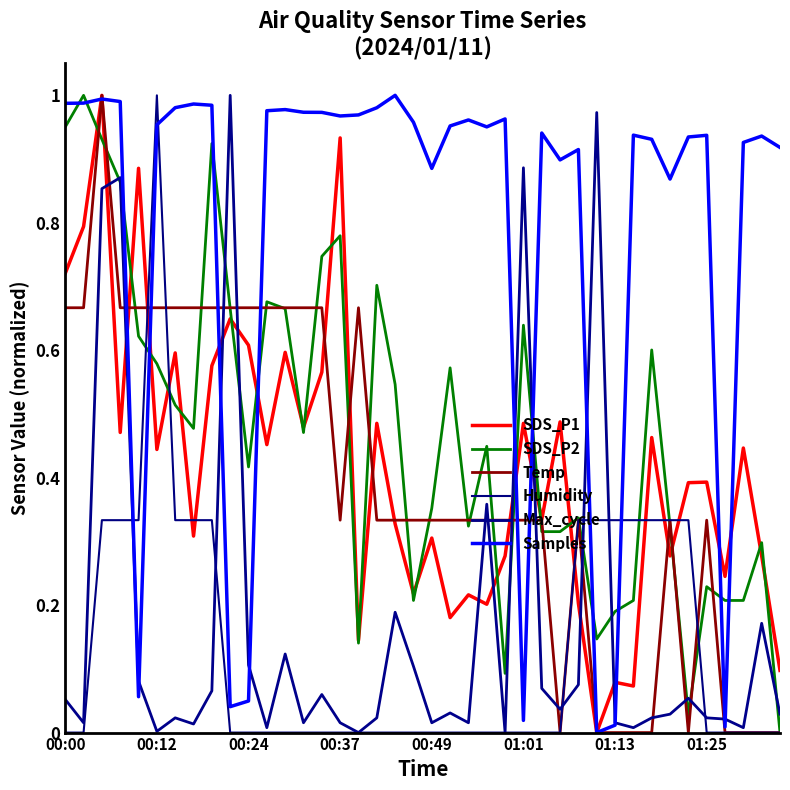

How many lines are shown in the chart?

6